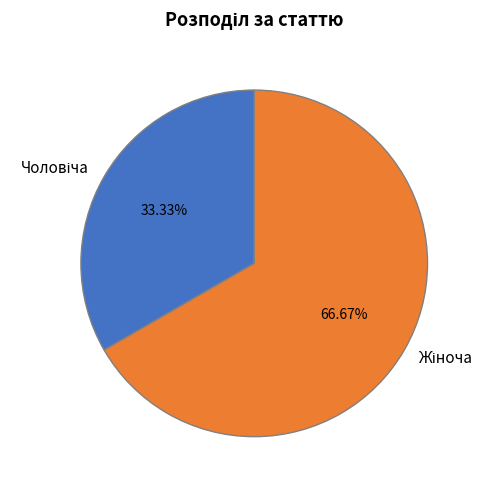

Is there a majority slice in this chart?

Yes